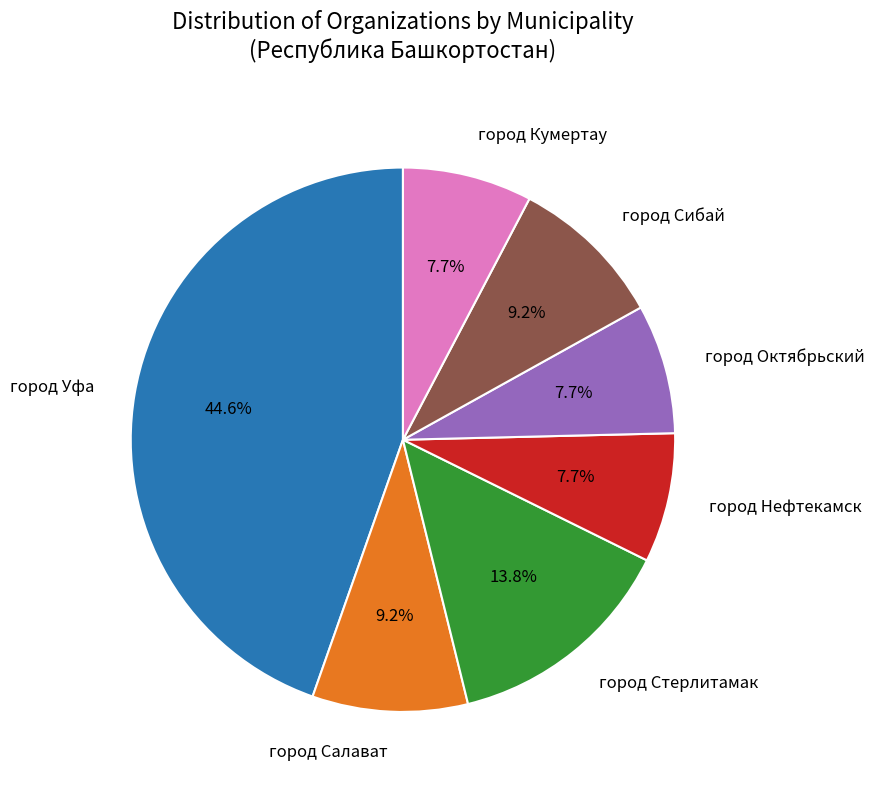

Does any single category account for the majority?

No